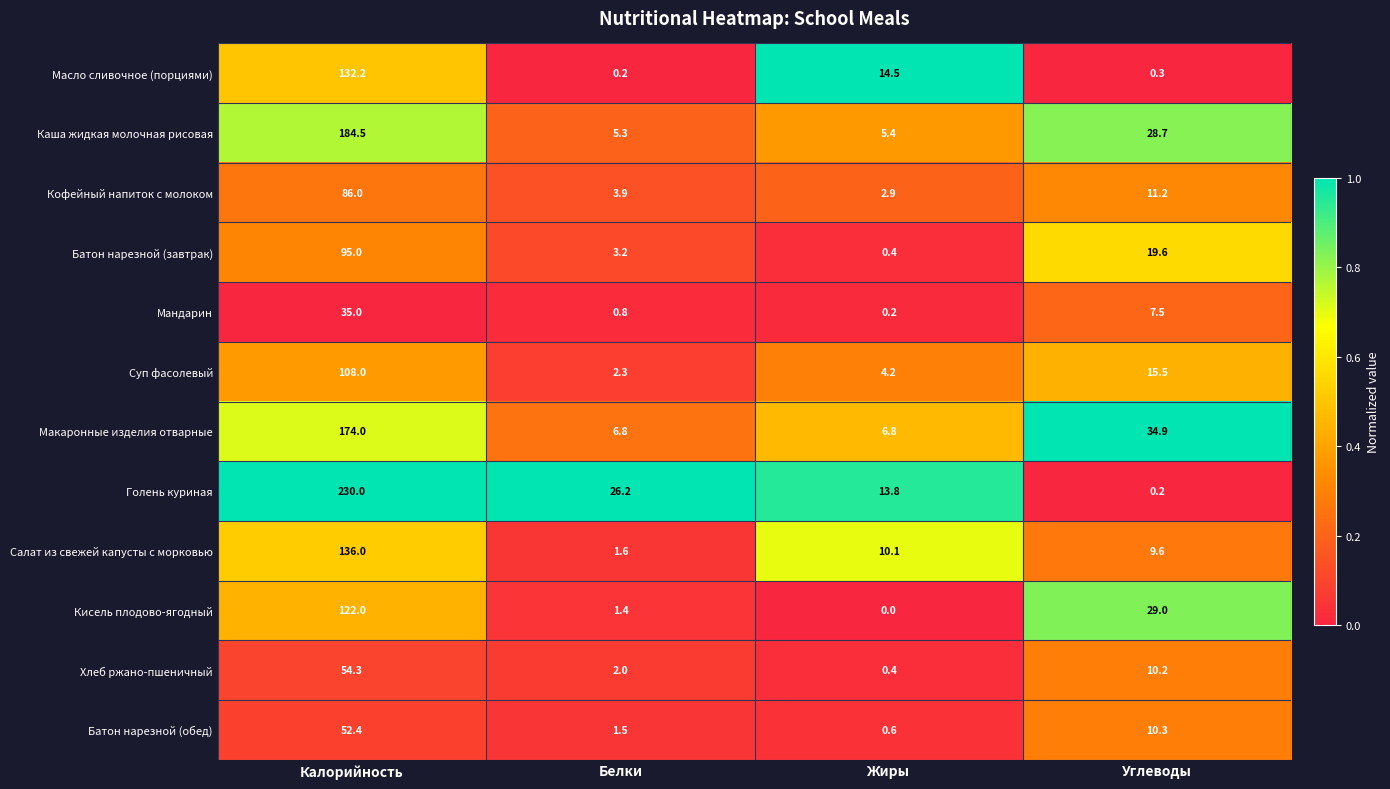

What is the highest value of the Батон нарезной (обед) series?

52.4